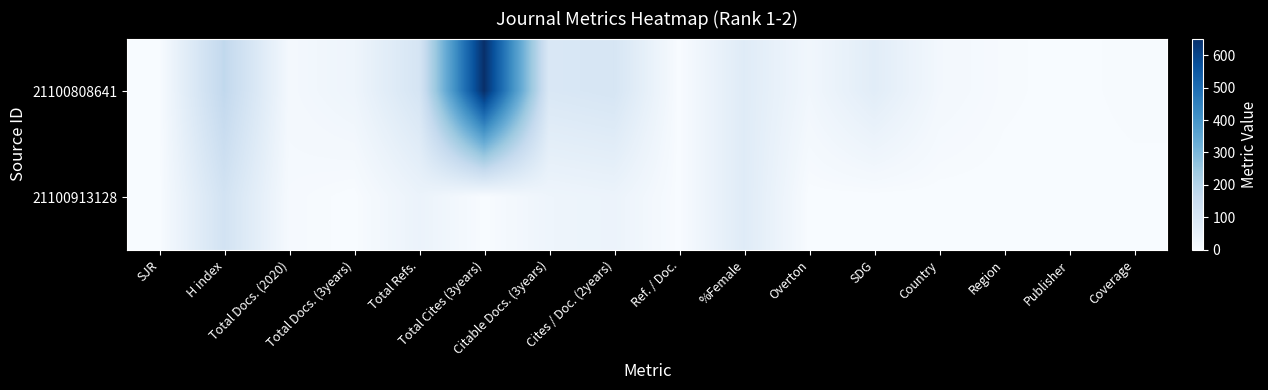

Reading left to right, list all the values displayed in this chart.

21100808641: SJR=0	H index=172	Total Docs. (2020)=13	Total Docs. (3years)=30	Total Refs.=110	Total Cites (3years)=651	Citable Docs. (3years)=97	Cites / Doc. (2years)=107	Ref. / Doc.=0	%Female=77	Overton=21	SDG=70	Country=16	Region=4	Publisher=0	Coverage=5
21100913128: SJR=0	H index=120	Total Docs. (2020)=7	Total Docs. (3years)=0	Total Refs.=39	Total Cites (3years)=0	Citable Docs. (3years)=30	Cites / Doc. (2years)=37	Ref. / Doc.=0	%Female=77	Overton=0	SDG=0	Country=0	Region=0	Publisher=0	Coverage=0